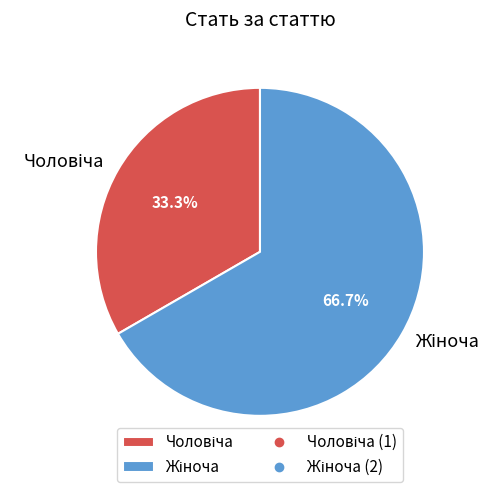

Is there any slice that represents more than half of the pie?

Yes